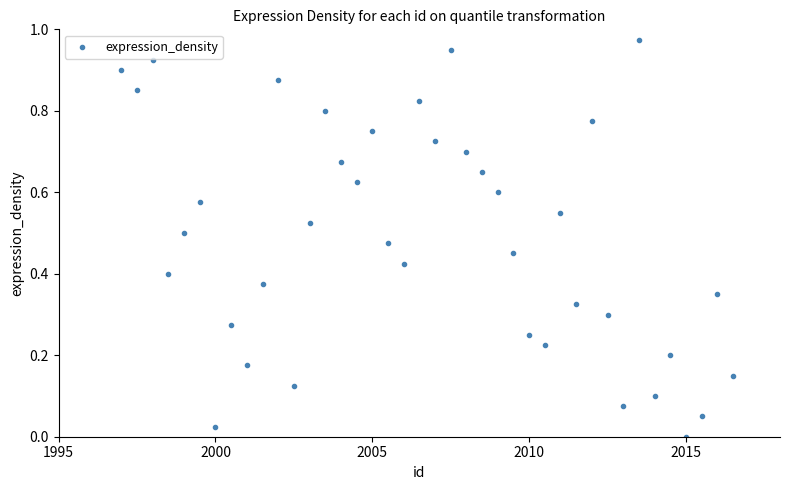

What is the range of X values (max minus min)?

19.5